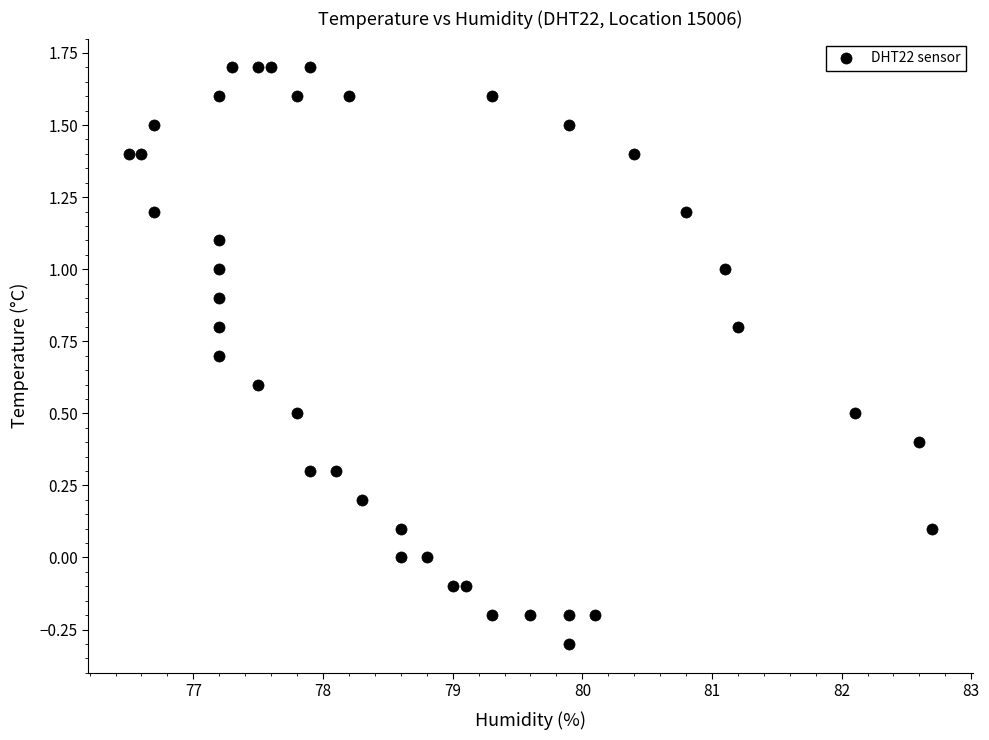

What is the range of X values (max minus min)?

6.2